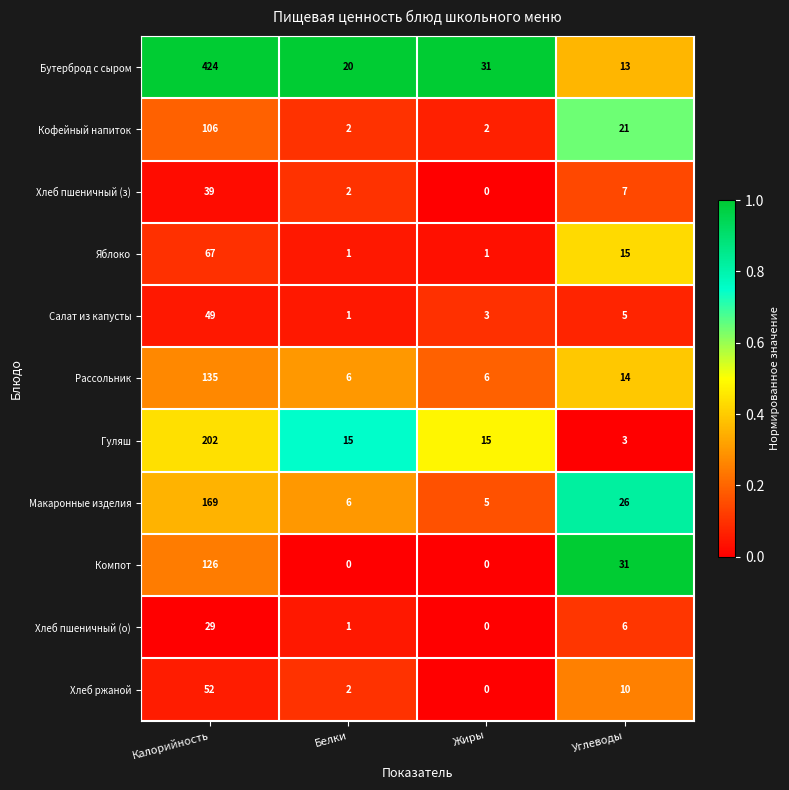

How many Кофейный напиток values are between 2 and 106?

4